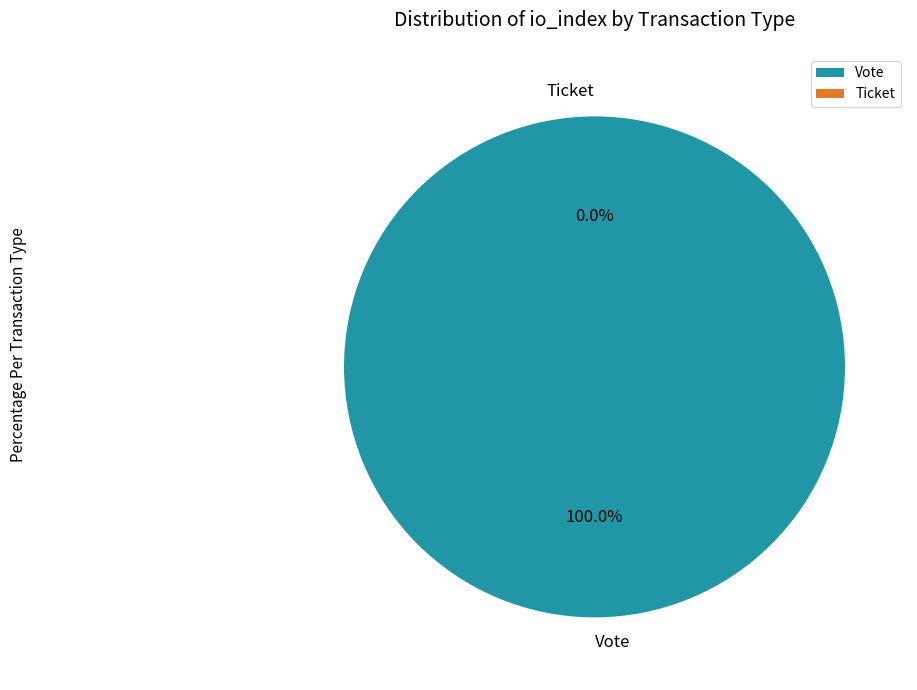

Is there any slice that represents more than half of the pie?

Yes